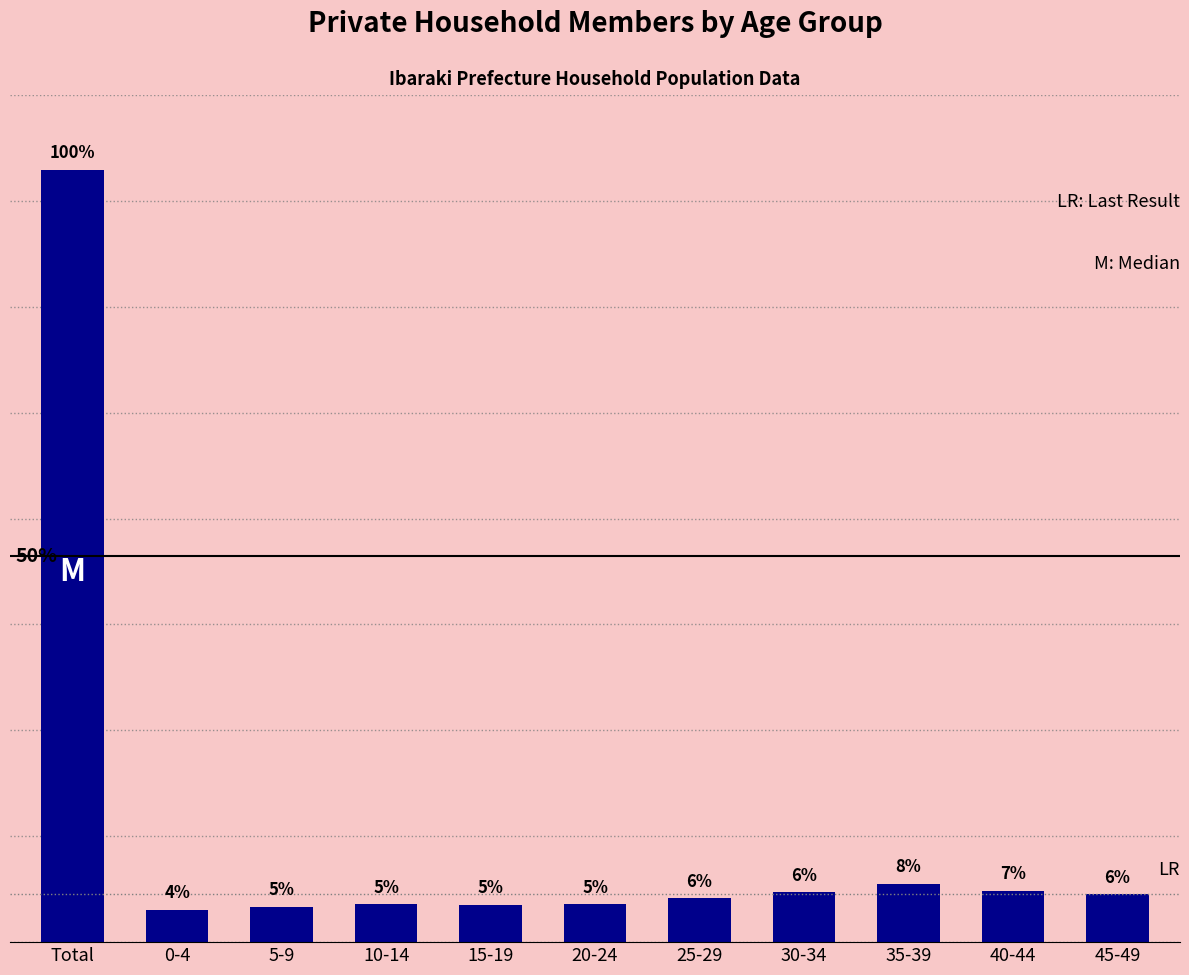

What is the average value?

413315